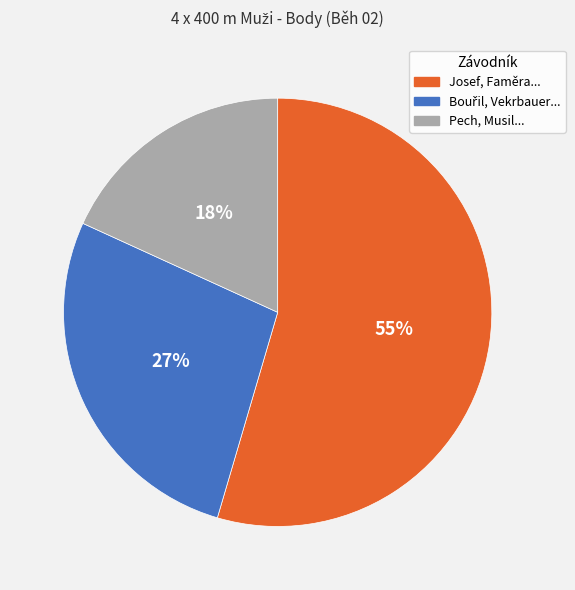

Which has a higher value, Josef, Faměra... or Pech, Musil...?

Josef, Faměra...